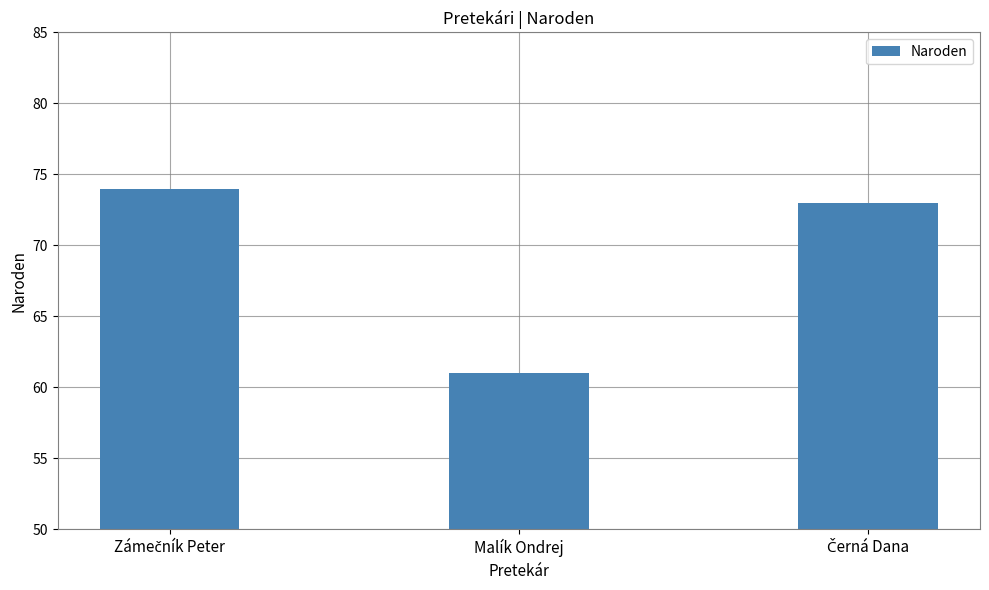

How many bars are there in total?

3